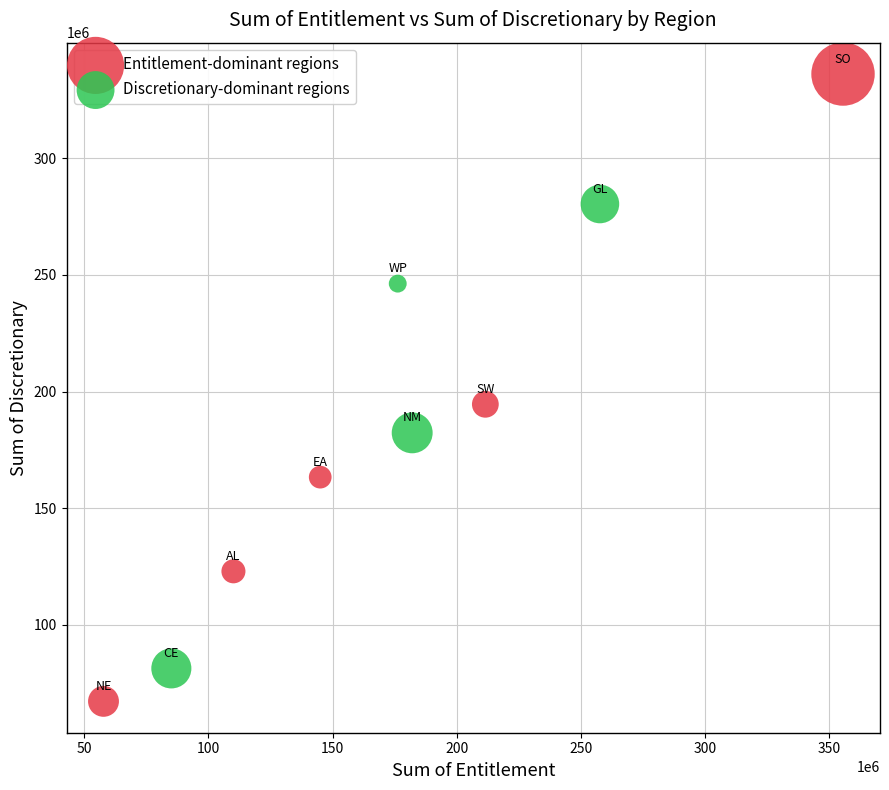

Which series reaches the maximum Y coordinate?

Entitlement-dominant regions